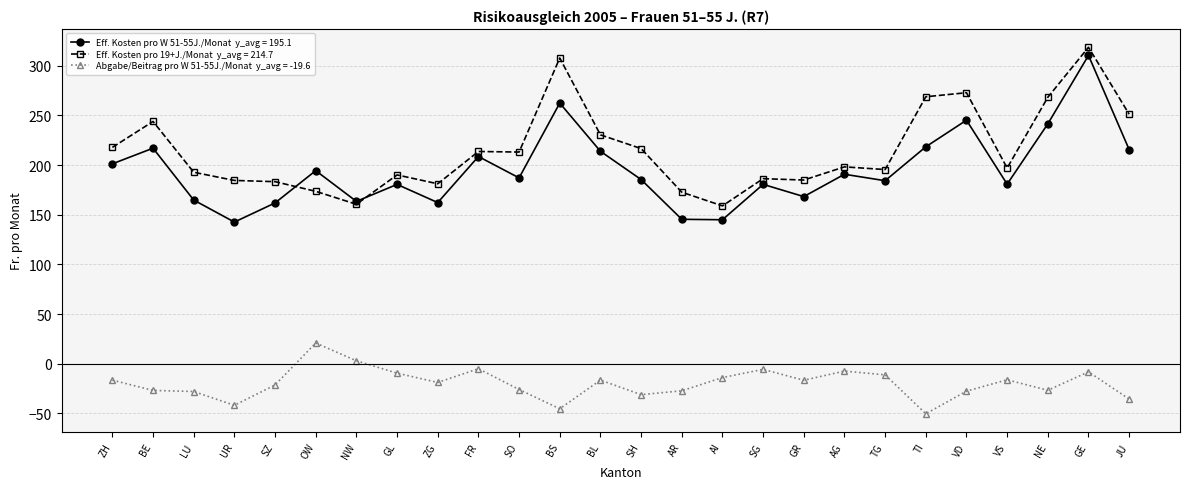

At which category does the chart reach its minimum across all series?

TI